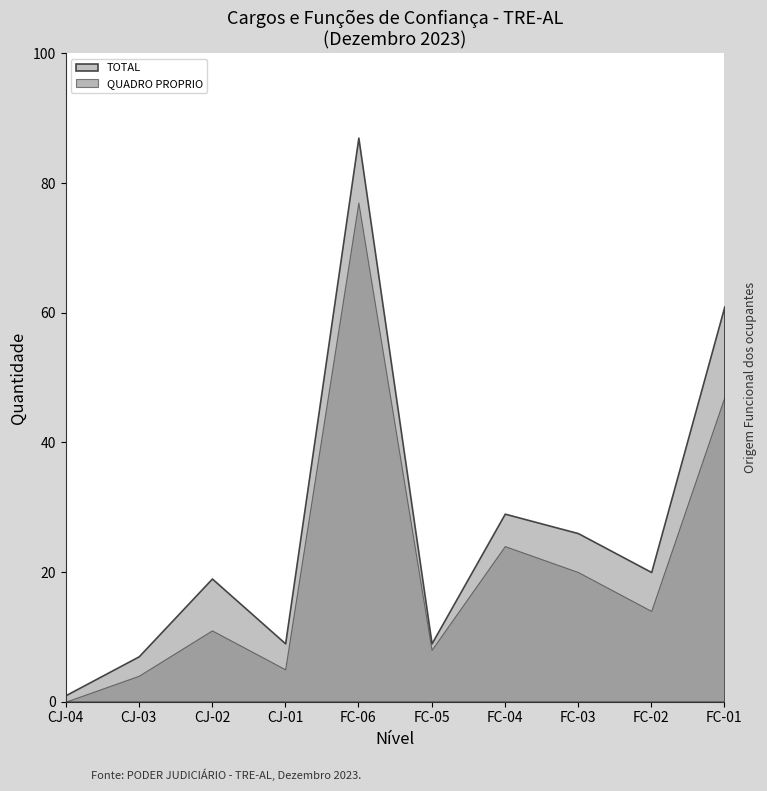

Rank the categories by TOTAL value from highest to lowest.

FC-06, FC-01, FC-04, FC-03, FC-02, CJ-02, CJ-01, FC-05, CJ-03, CJ-04